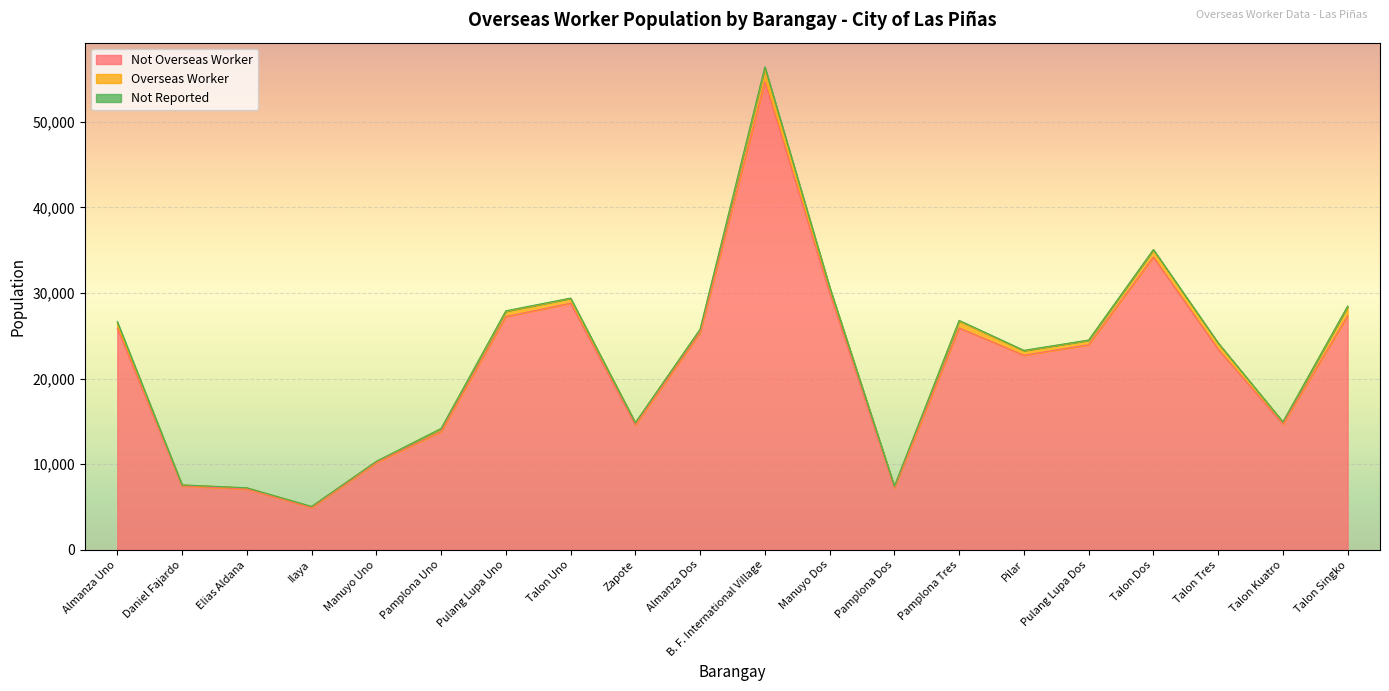

How many categories are shown in the chart?

20